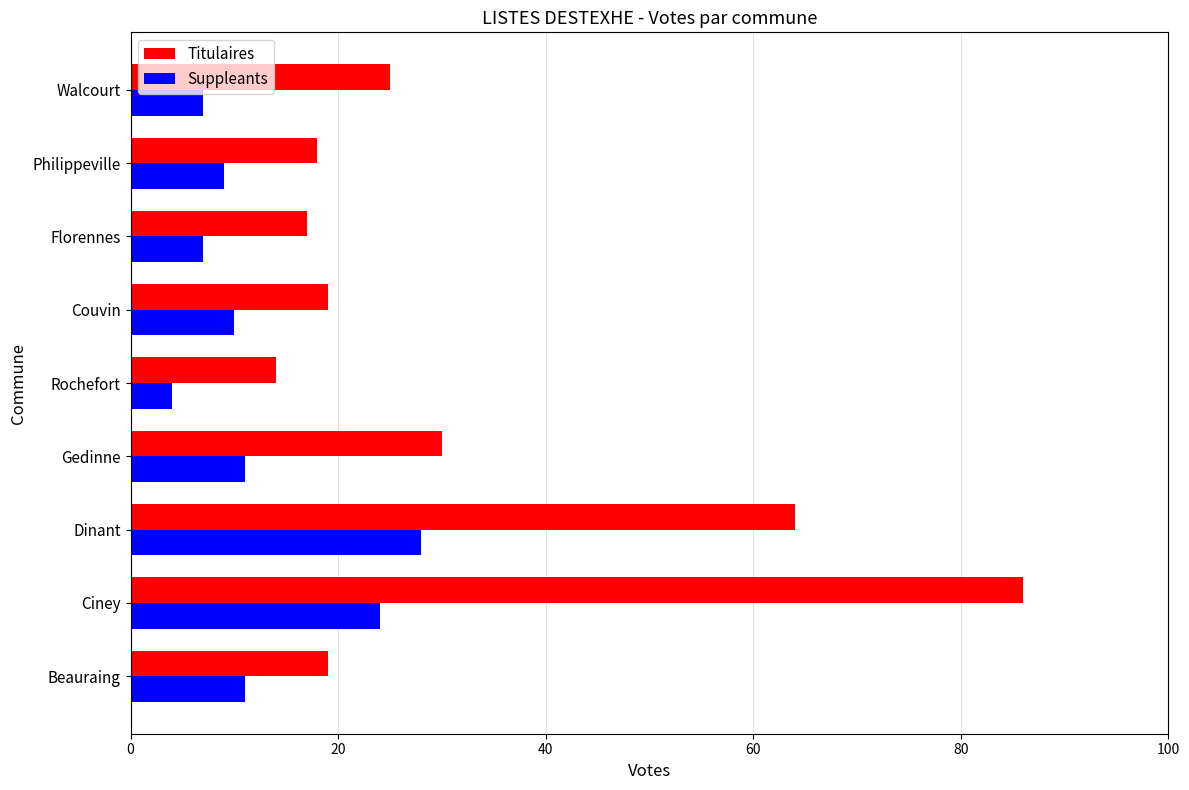

List the series in order of their peak value, lowest first.

Suppleants, Titulaires